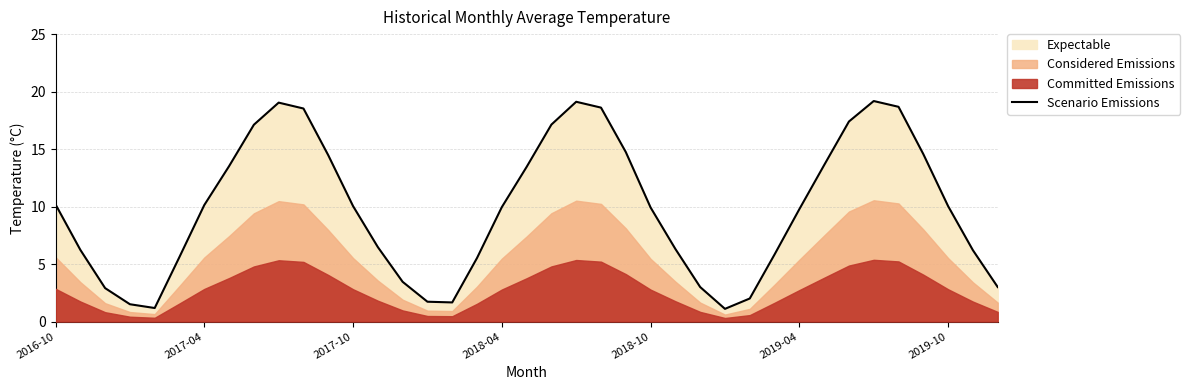

How many lines are shown in the chart?

1